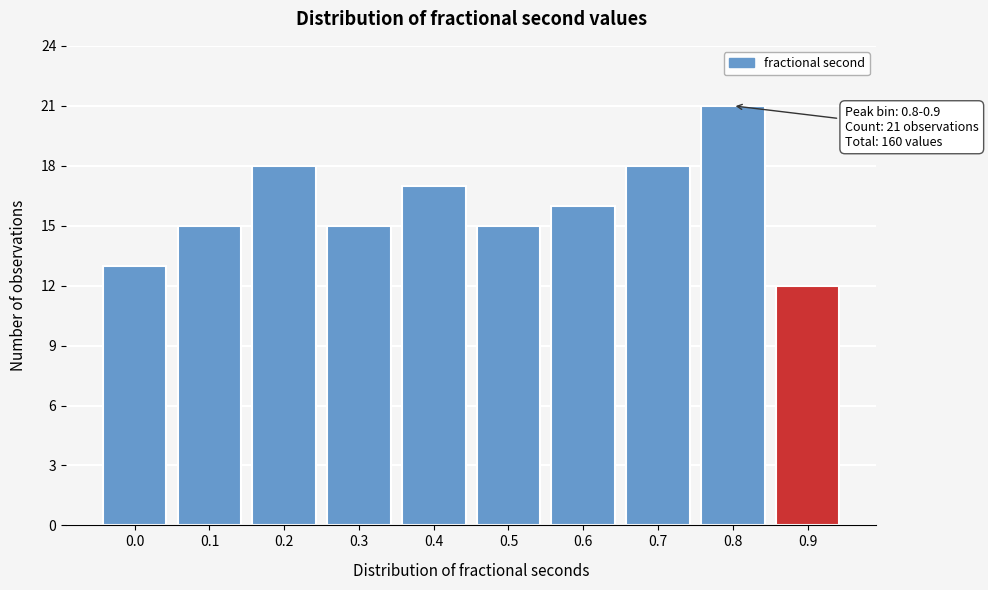

Reading right to left, list all the values displayed in this chart.

0.9=12	0.8=21	0.7=18	0.6=16	0.5=15	0.4=17	0.3=15	0.2=18	0.1=15	0.0=13